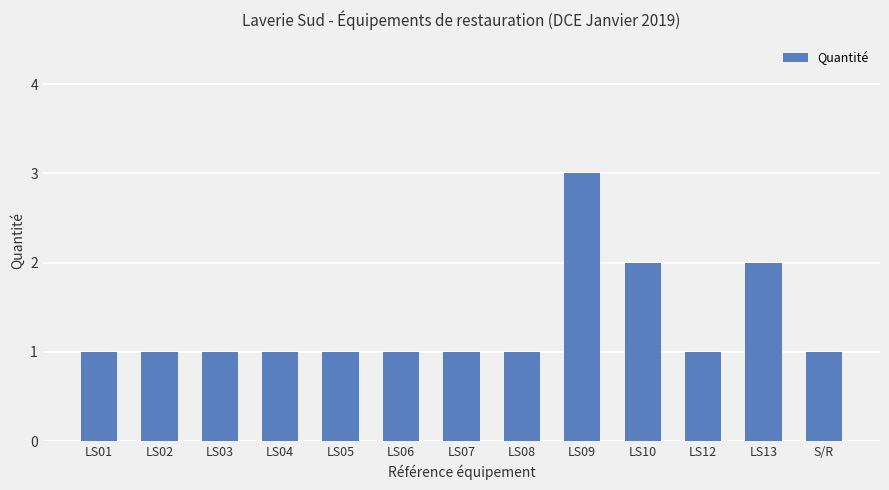

True or false: the data shows 3 at LS13.

False